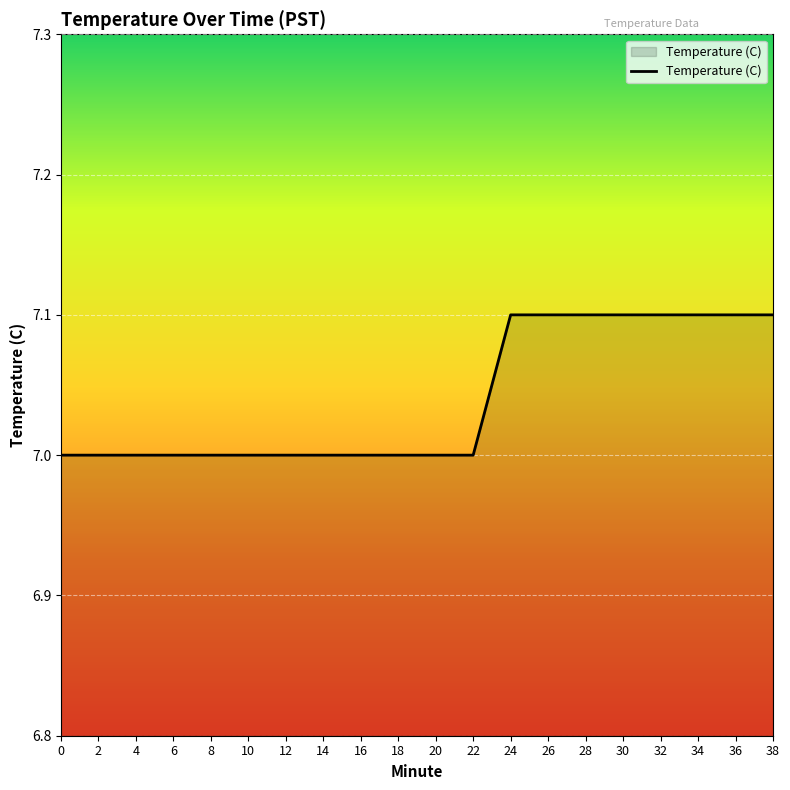

How many lines are shown in the chart?

1